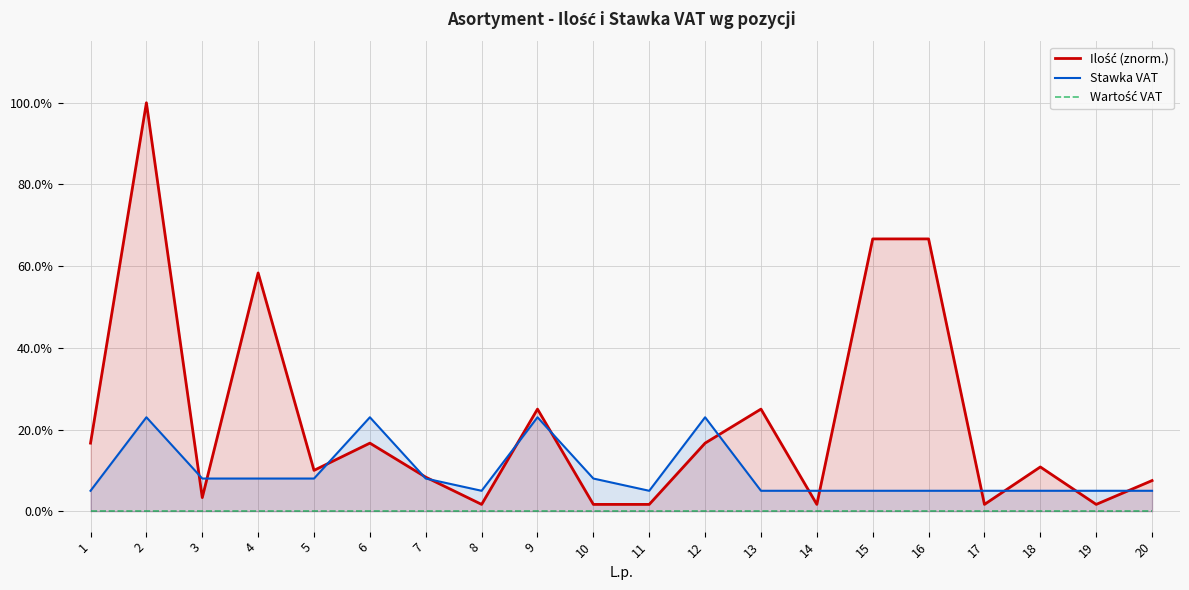

What is the maximum value for Stawka VAT?

0.2